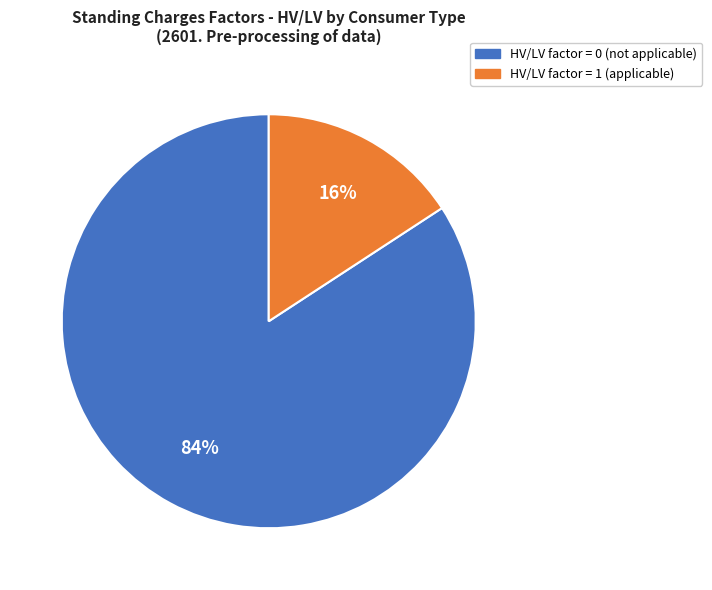

To the nearest percent, what is the average slice percentage?

50%